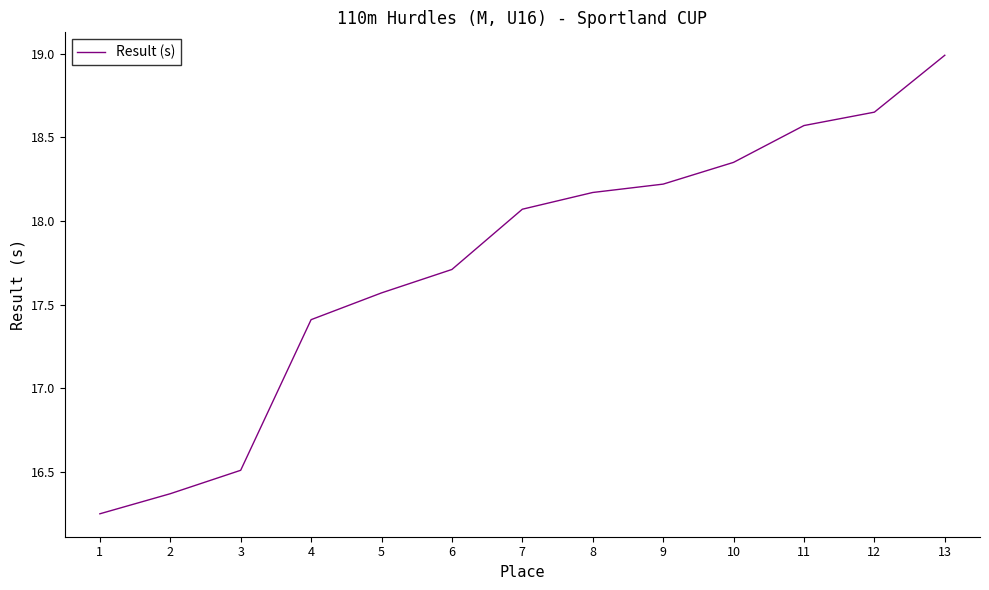

Read the value at 3.

16.5